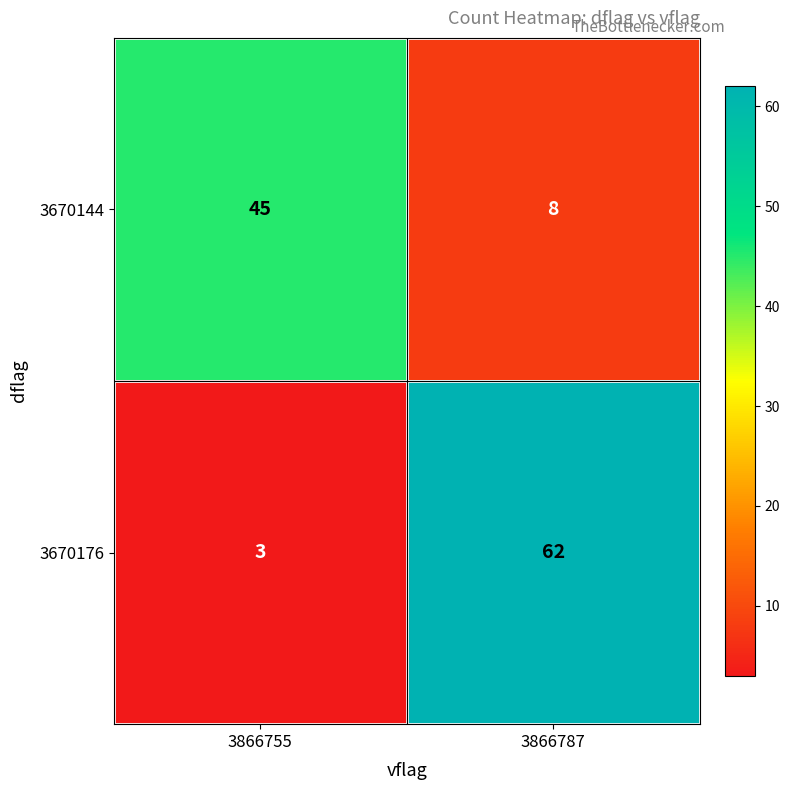

True or false: 3670144 has a value of 12 at 3866787.

False